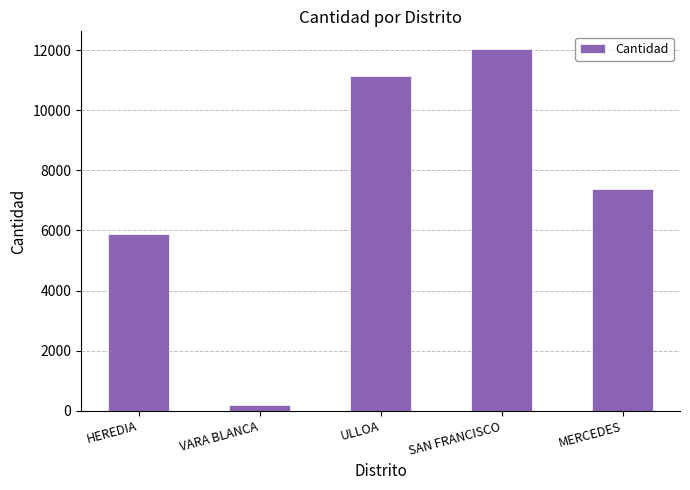

The chart shows a value of 185 at VARA BLANCA. True or false?

True